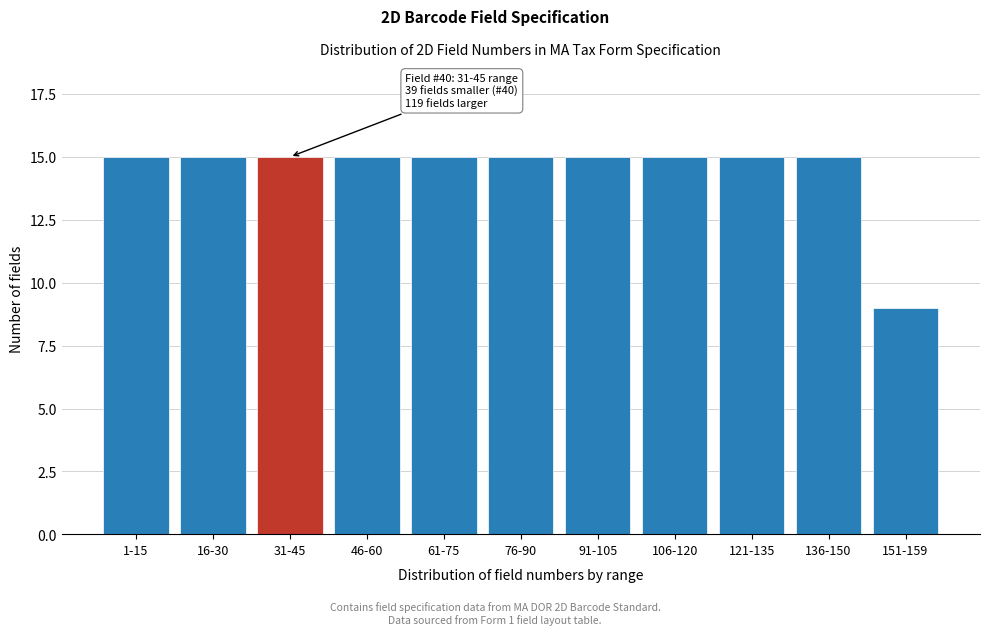

Reading left to right, extract all data points from this chart.

15	15	15	15	15	15	15	15	15	15	9